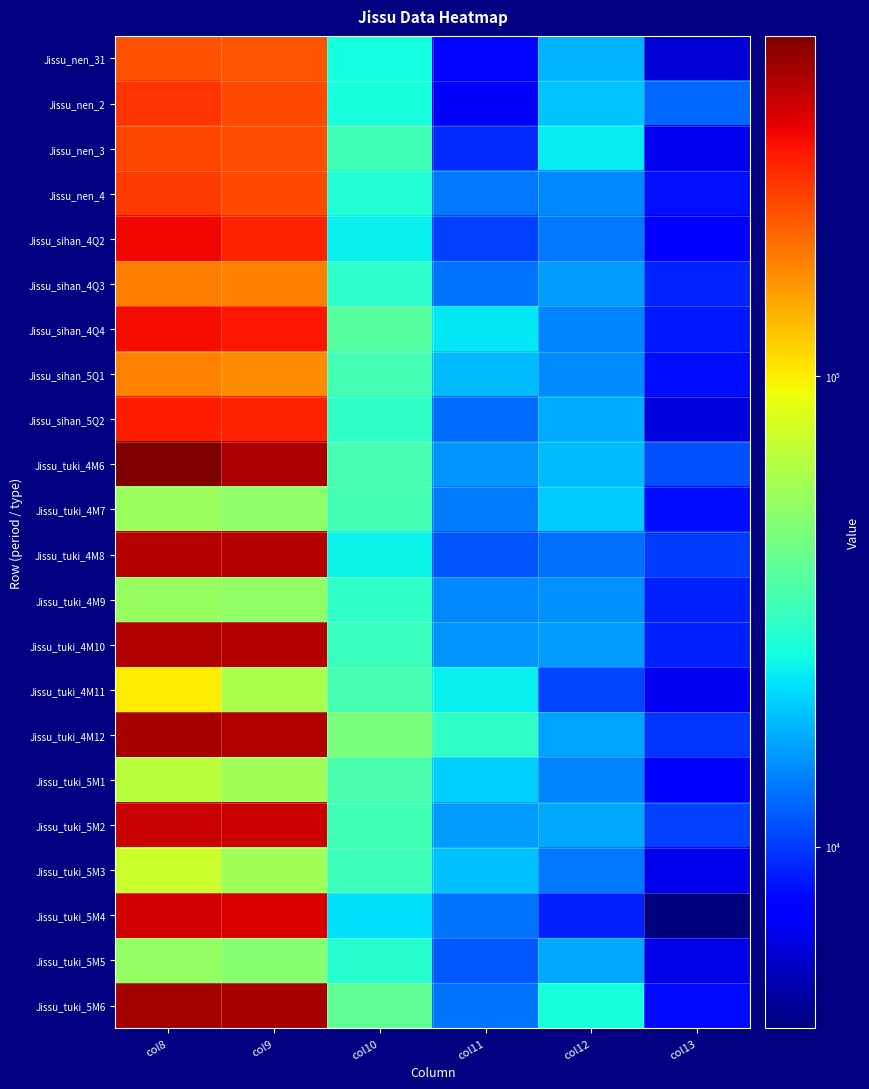

What is the total value across all series at col12?

358046